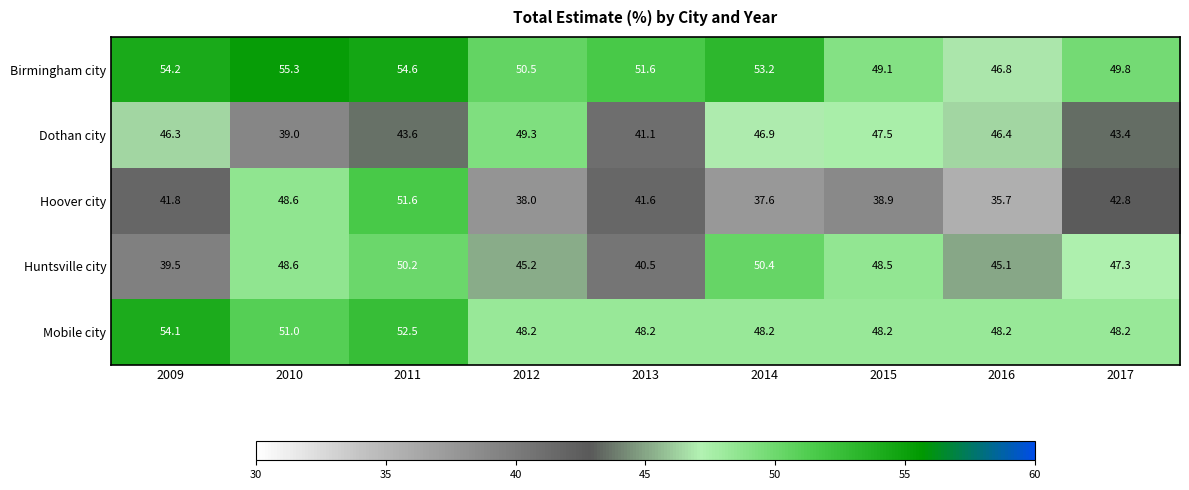

The Birmingham city series shows 54.2 at 2009. True or false?

True